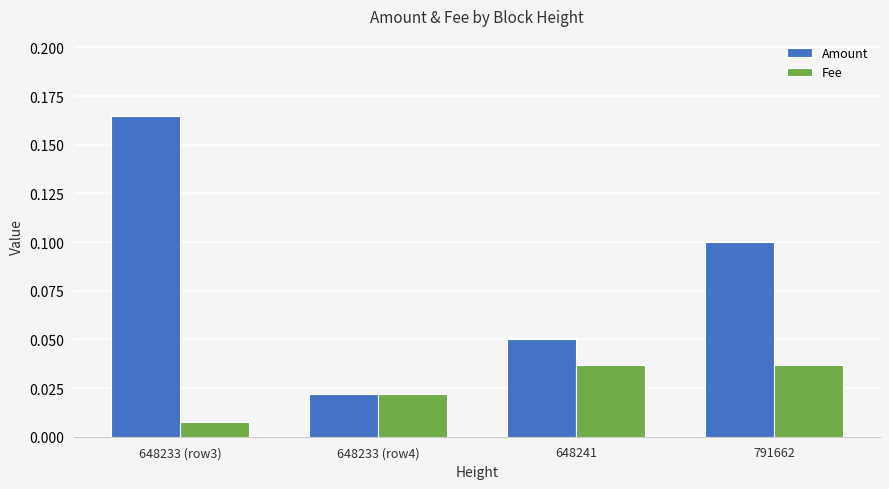

How many series are shown in this chart?

2